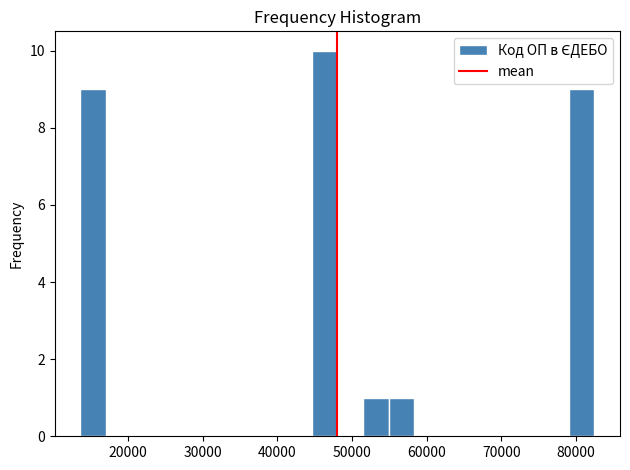

Read against the x-axis, roughly where is the centre of the tallest bar?

46000